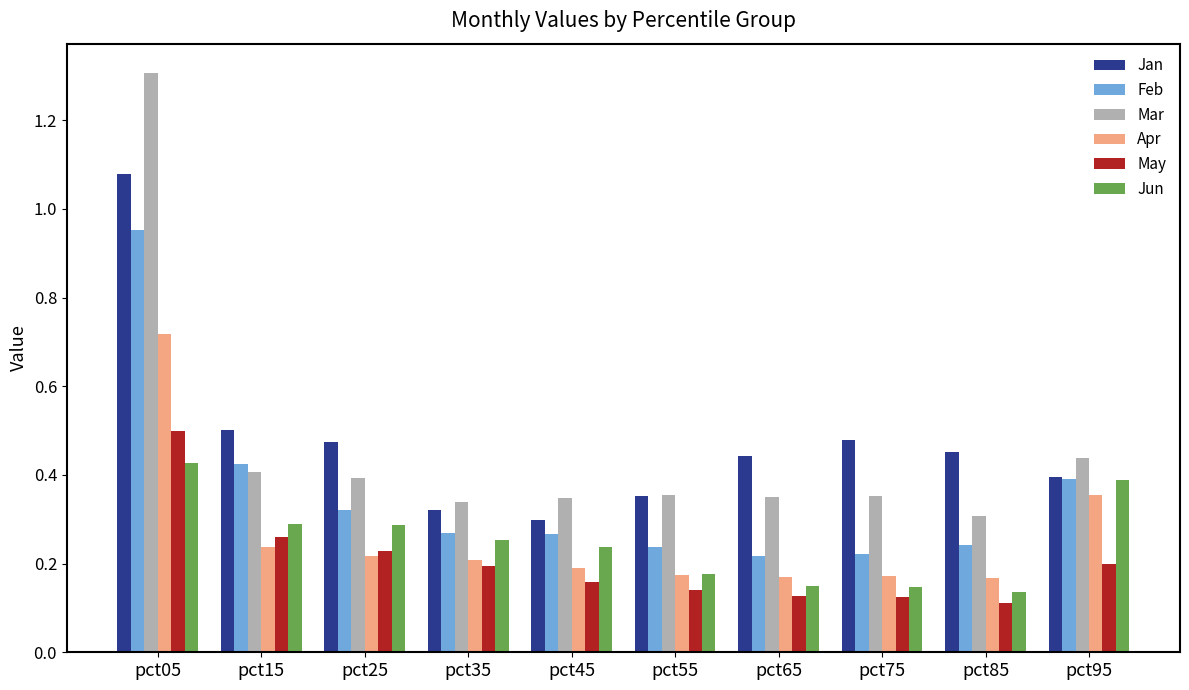

Is the value of Apr at pct65 greater than the value of May at pct25?

No